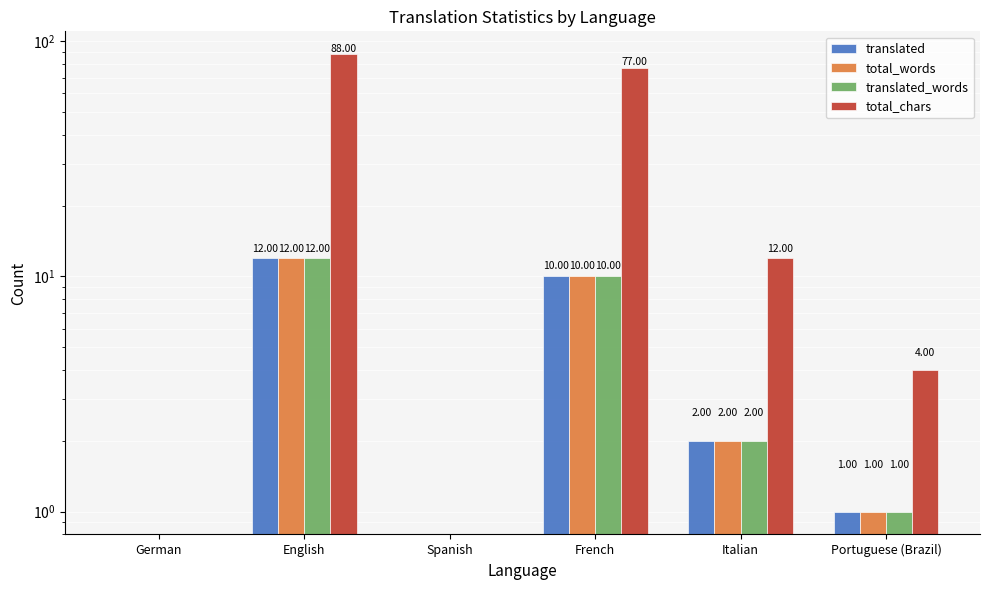

What is the label of the 3rd bar from the left?

Spanish